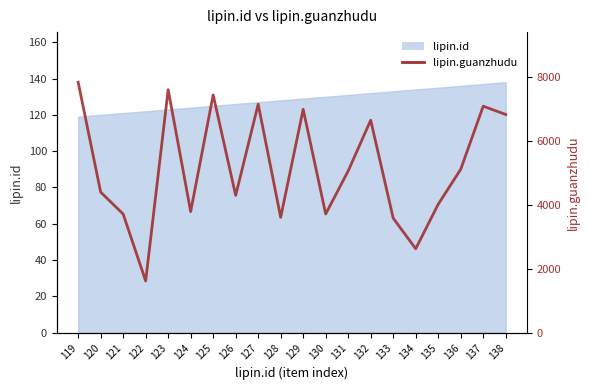

List the labels in order of value, largest first.

119, 123, 125, 127, 137, 129, 138, 132, 136, 131, 120, 126, 135, 124, 130, 121, 128, 133, 134, 122